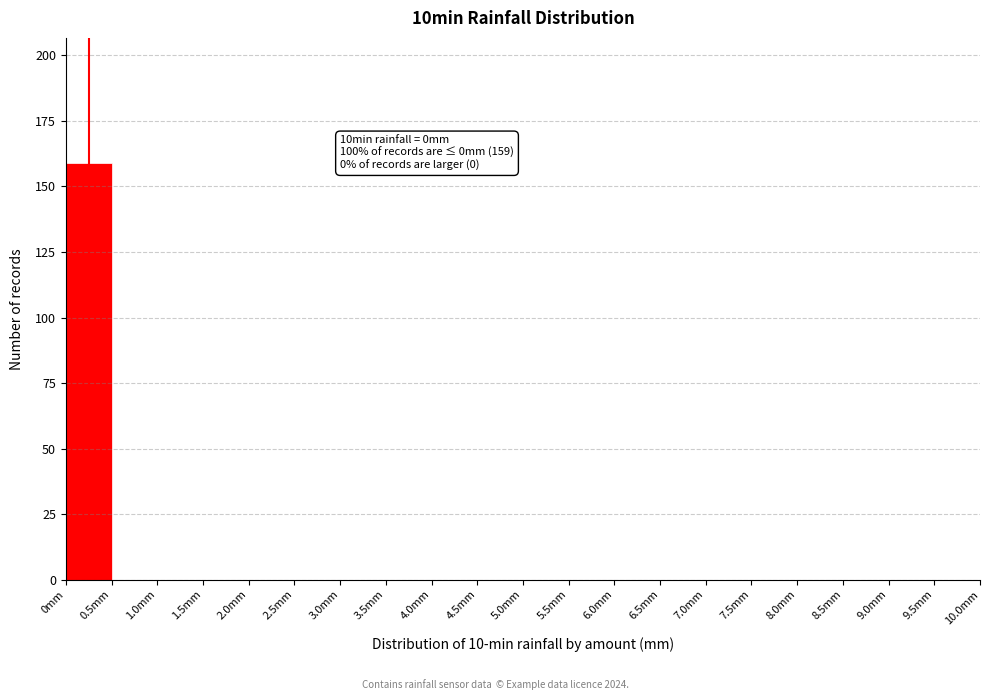

Which range on the x-axis has the tallest bar?

0.0 to 0.5